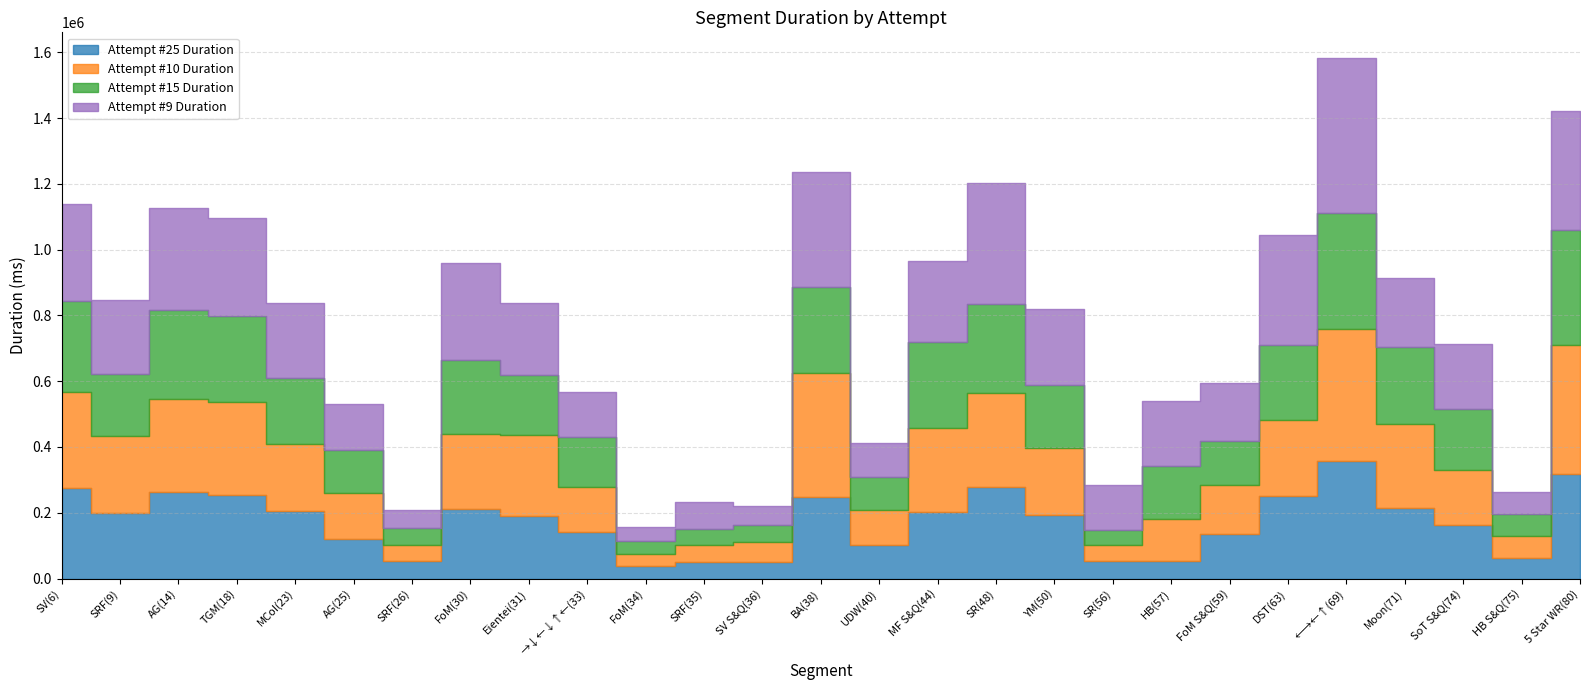

What is the label of the 20th point from the right?

FoM(30)